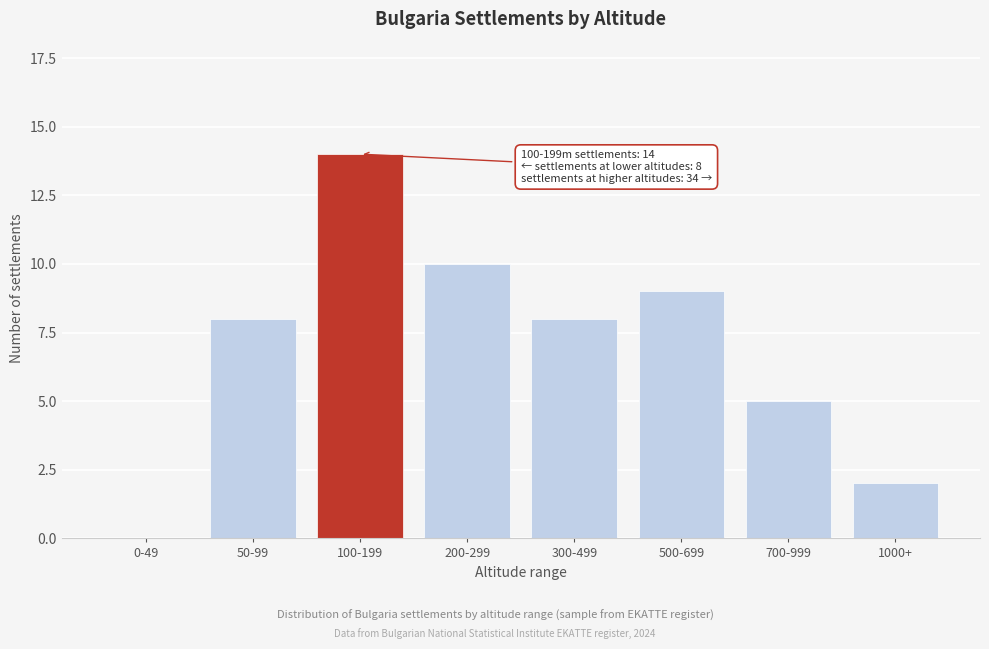

Reading left to right, extract all data points from this chart.

0-49=0	50-99=8	100-199=14	200-299=10	300-499=8	500-699=9	700-999=5	1000+=2